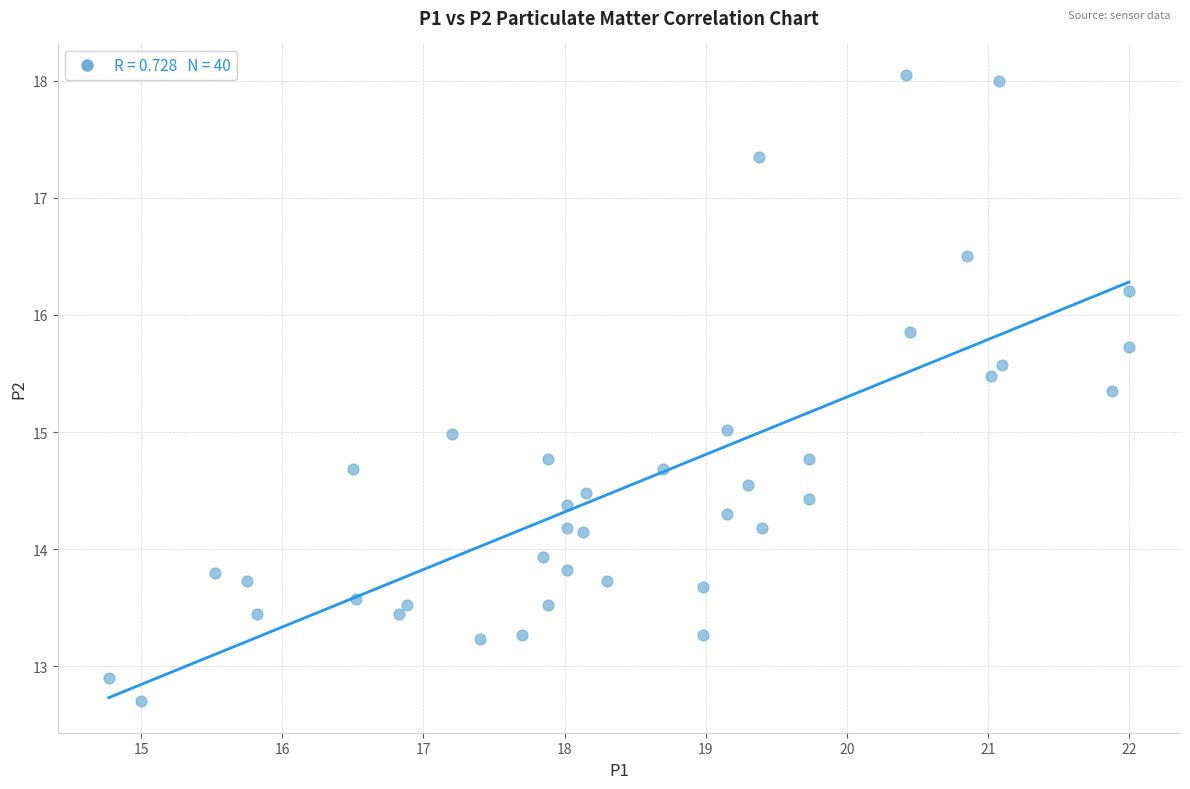

What is the range of X values (max minus min)?

7.2